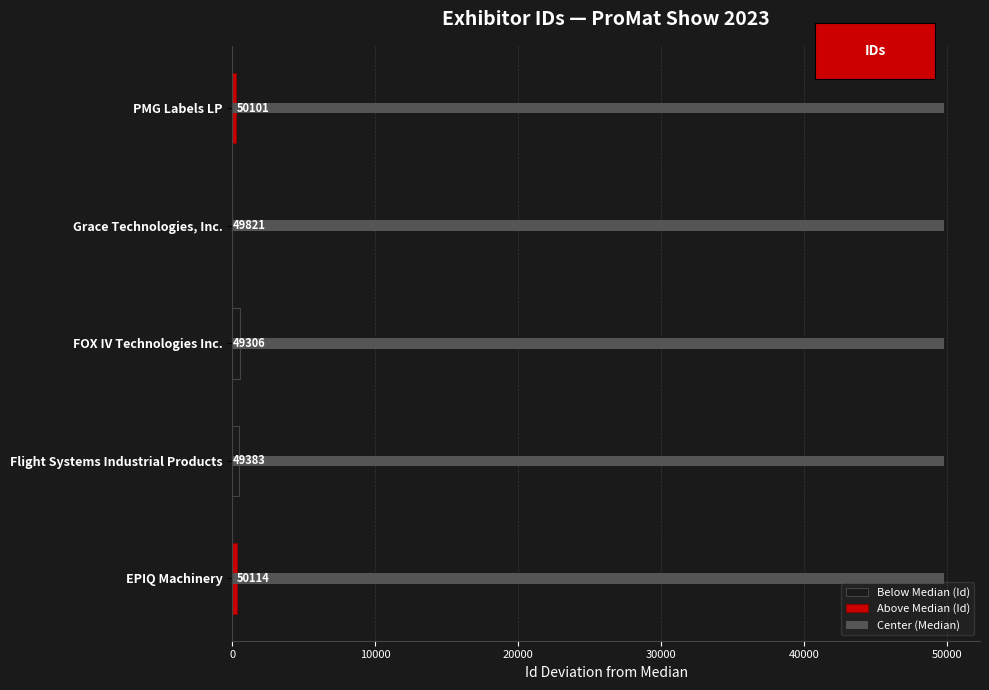

True or false: Below Median (Id) has a value of -255.5 at EPIQ Machinery.

False